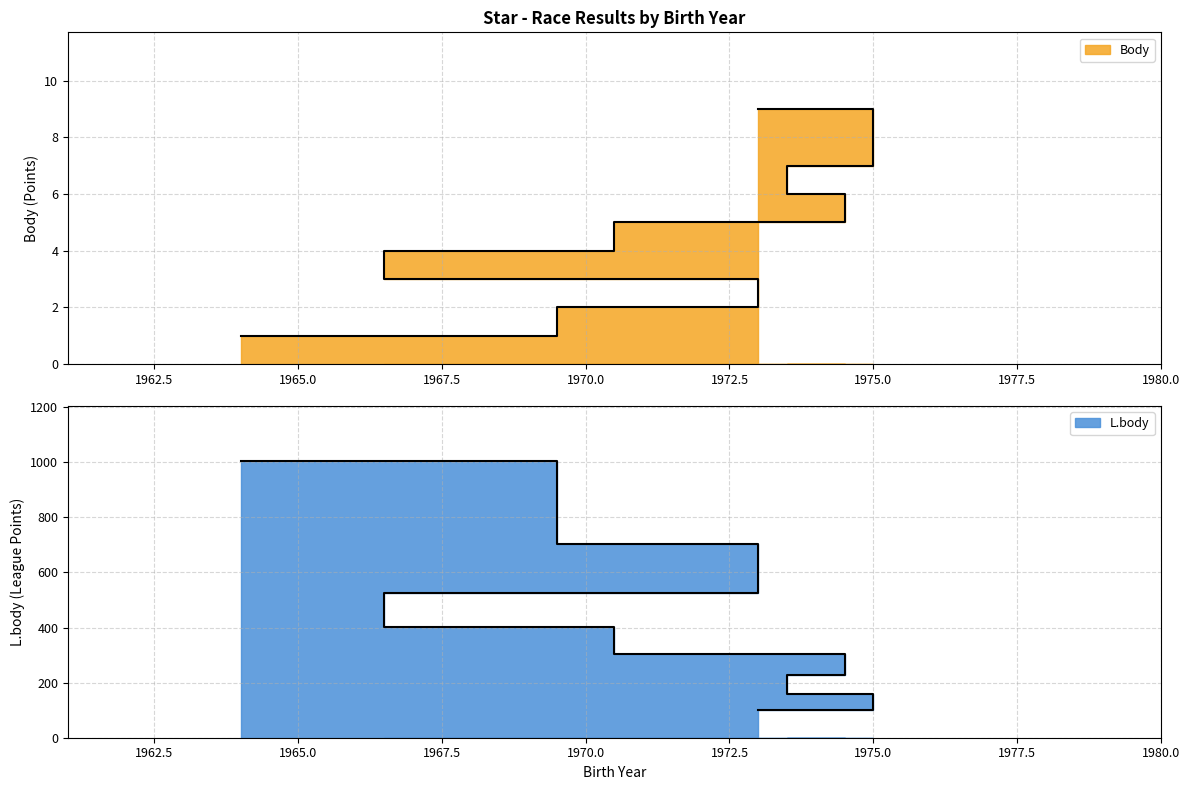

True or false: L.body and Body cross at least once.

False